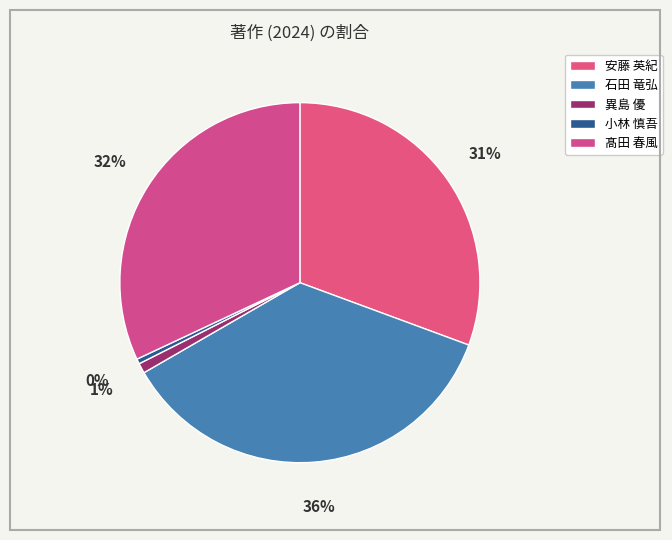

How many slices are in this pie chart?

5